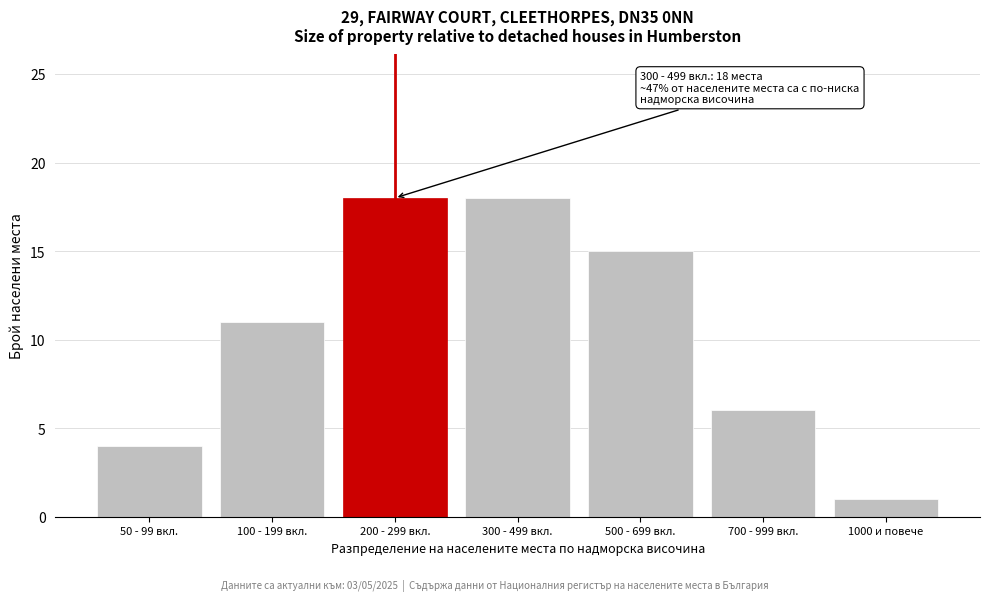

Reading left to right, transcribe all the data shown in this chart.

50 - 99 вкл.=4	100 - 199 вкл.=11	200 - 299 вкл.=18	300 - 499 вкл.=18	500 - 699 вкл.=15	700 - 999 вкл.=6	1000 и повече=1